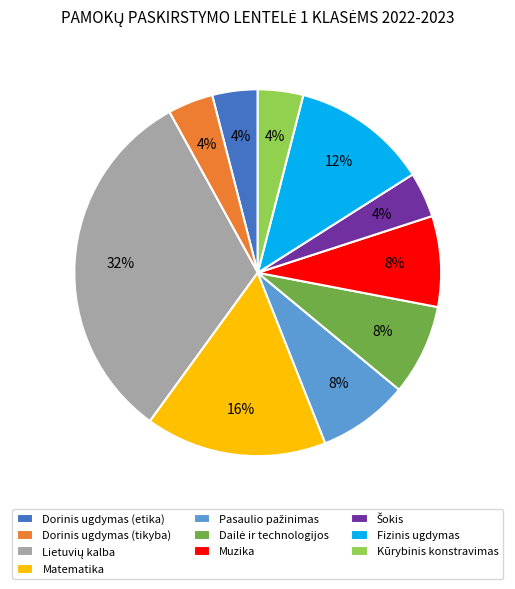

True or false: Fizinis ugdymas accounts for 12% of the total.

True